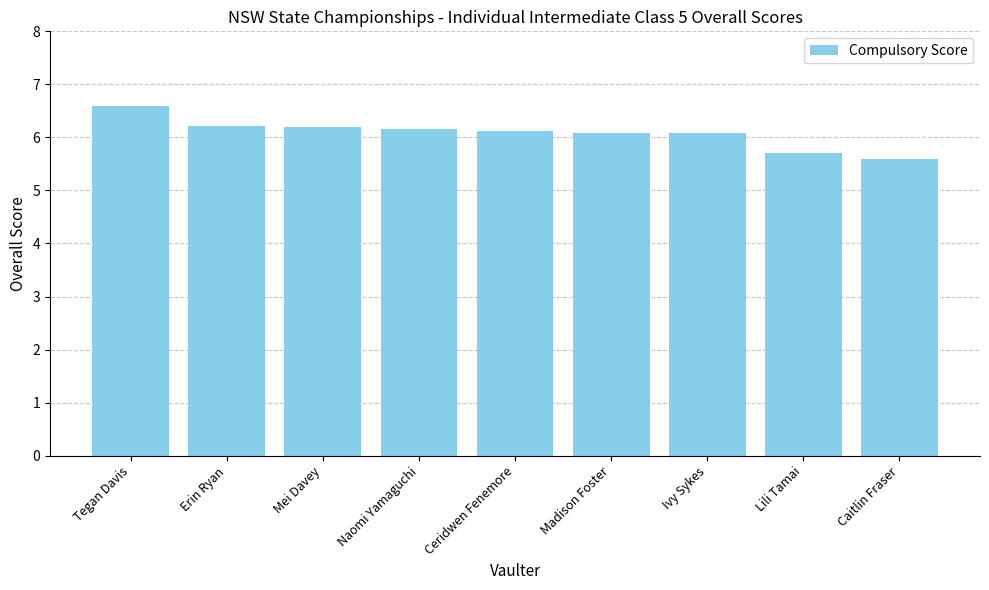

What is the smallest value displayed?

5.6